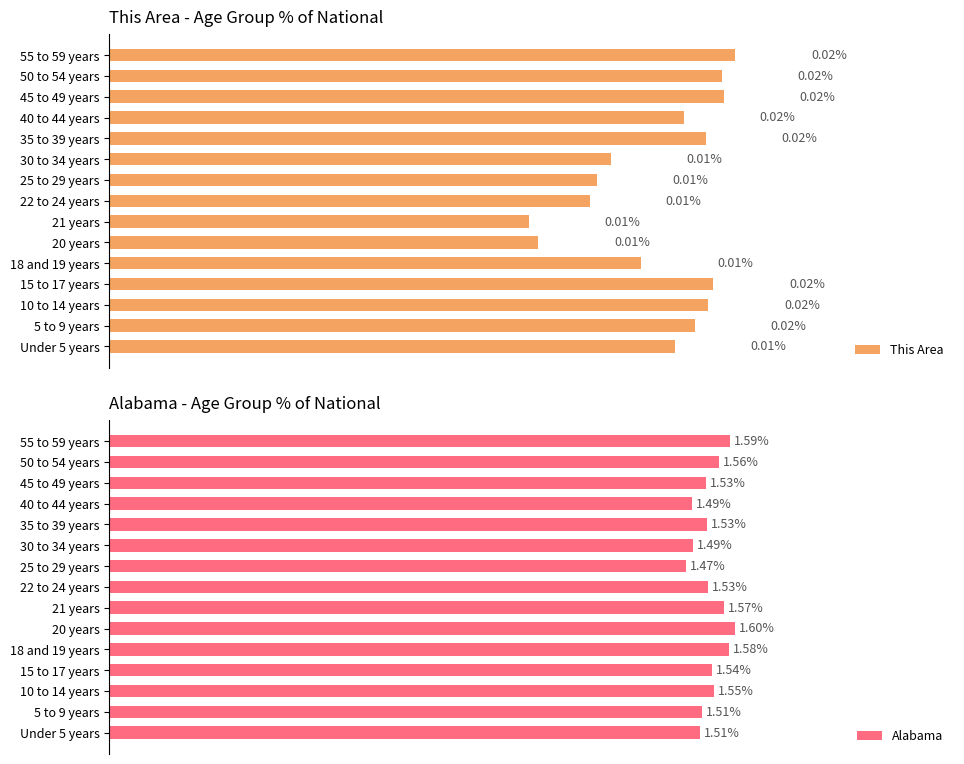

What is the greatest value displayed?

1.6